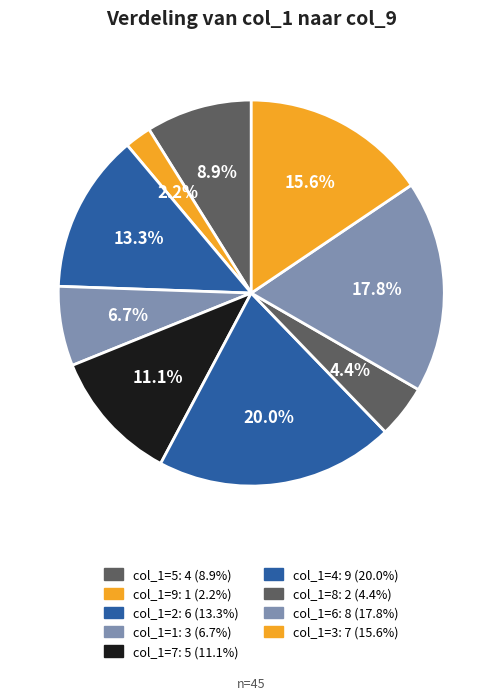

How many segments does this pie chart have?

9